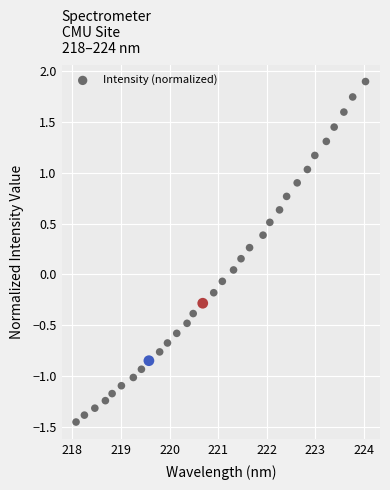

What is the range of X values (max minus min)?

6.0